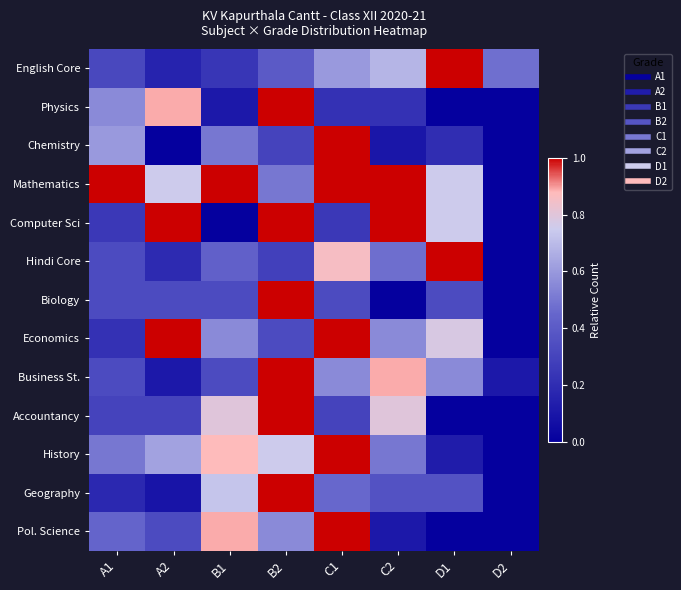

At C2, list the series in order from smallest to largest.

Biology, Chemistry, Pol. Science, Physics, Geography, Hindi Core, History, Economics, English Core, Accountancy, Business St., Mathematics, Computer Sci